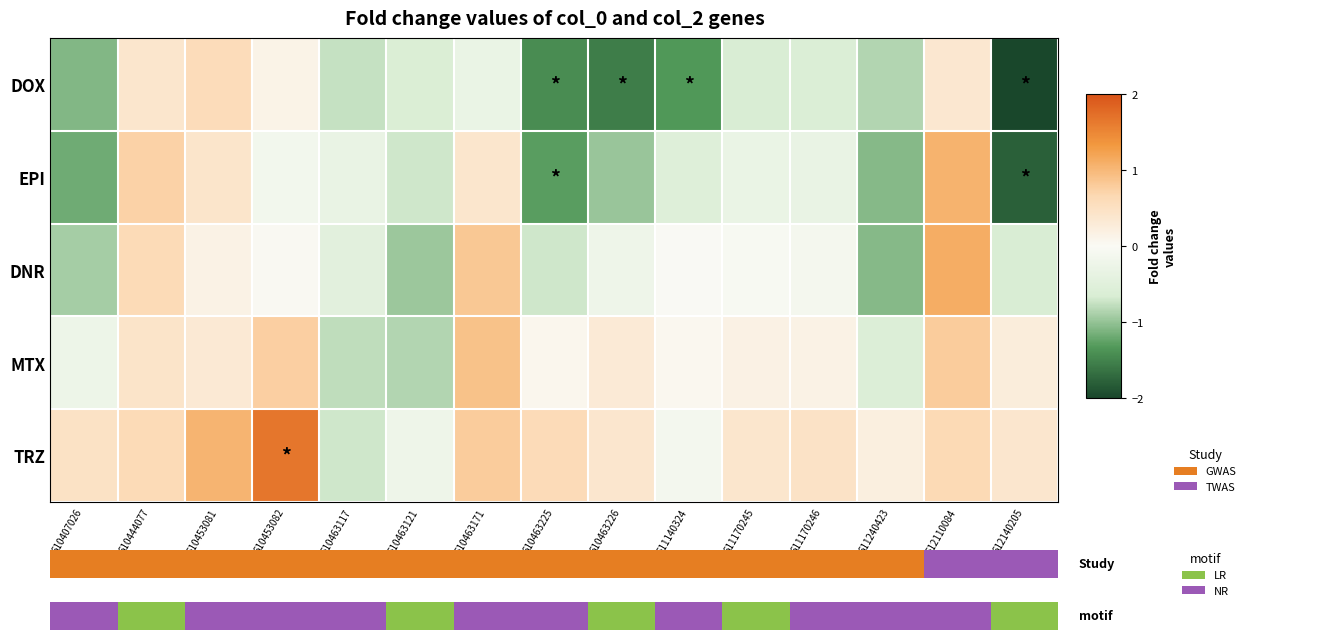

At how many categories does at least one series exceed 0?

13